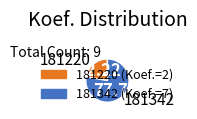

Combined, do 181342 and 181220 account for over 50%?

Yes